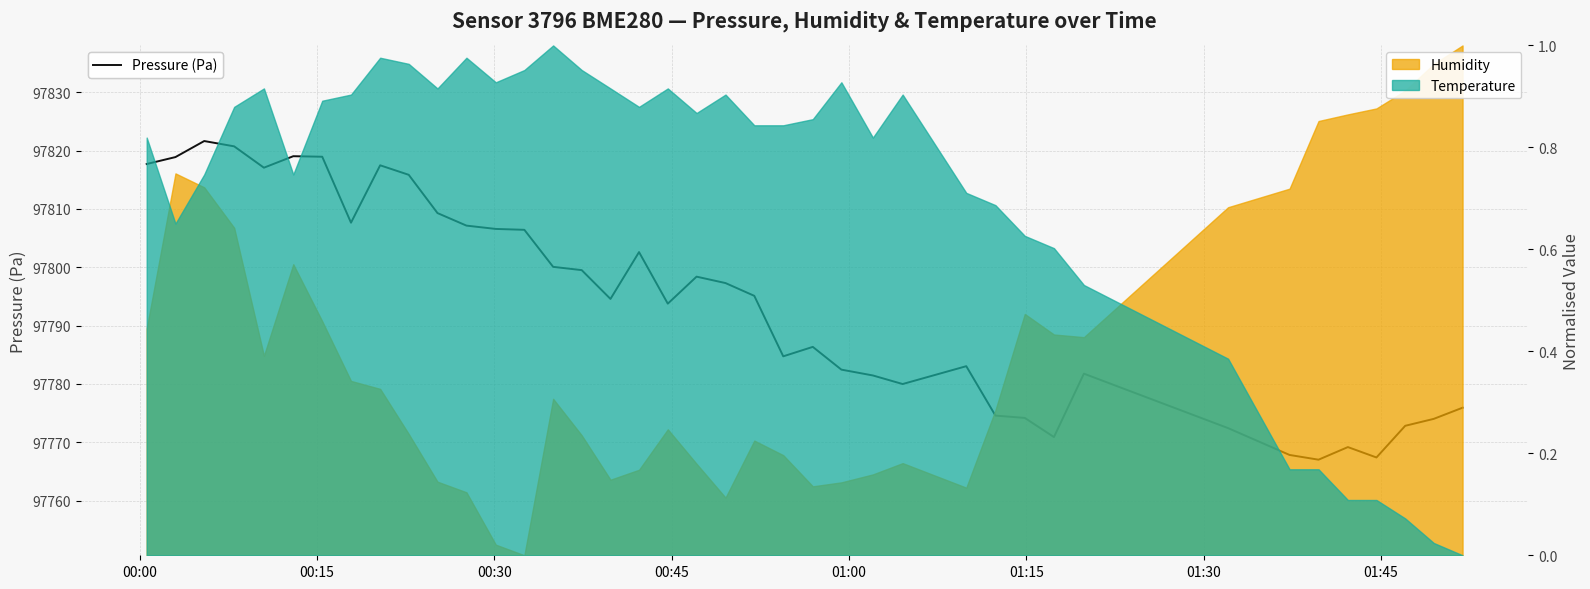

What is the difference between the maximum and minimum values?

54.6